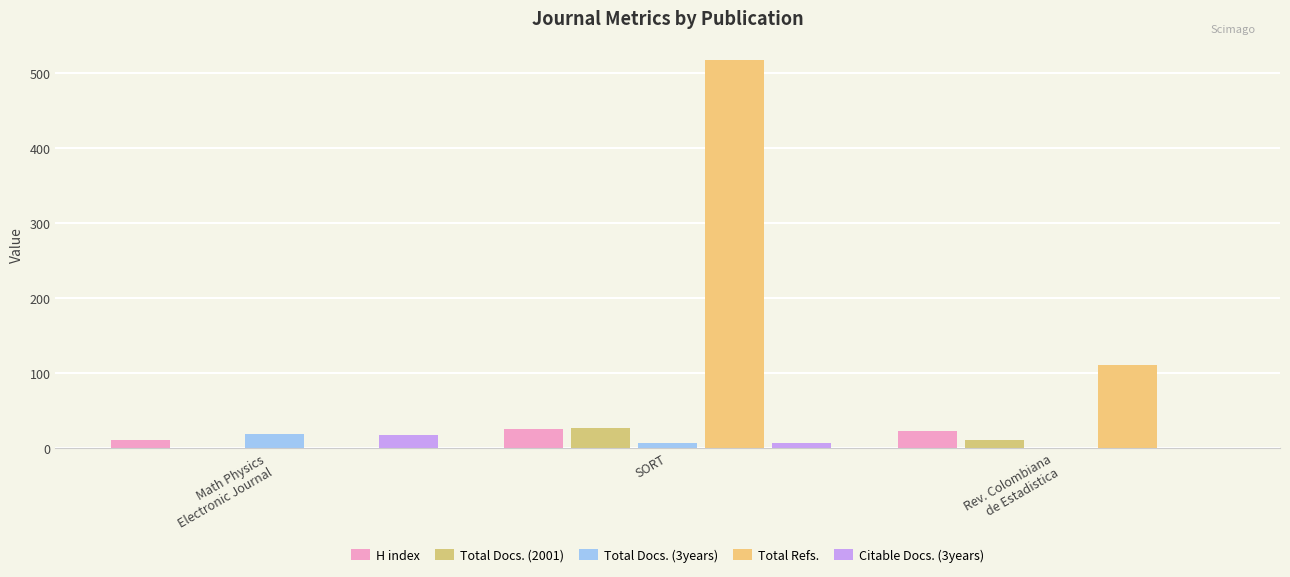

Are the bars grouped side by side (vs. stacked)?

Yes